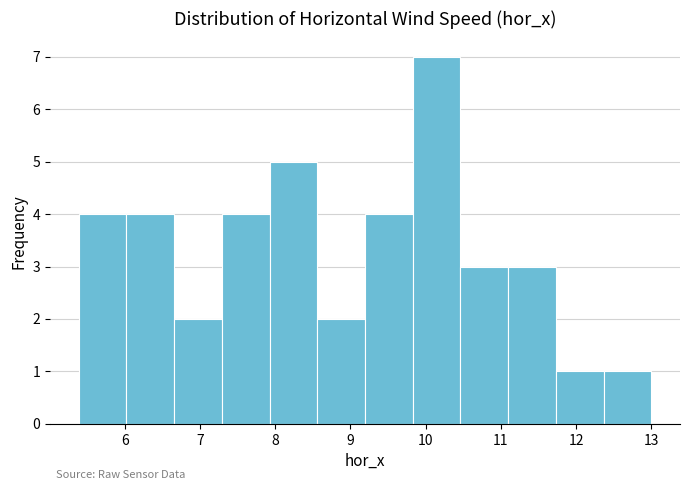

Which range on the x-axis has the tallest bar?

9.8 to 10.5